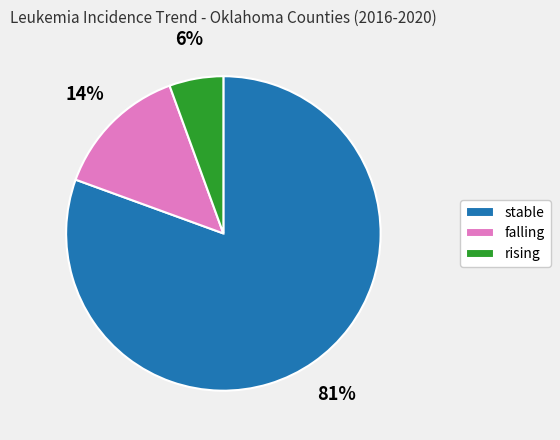

To the nearest percent, what is the difference between the falling and rising slice percentages?

8%